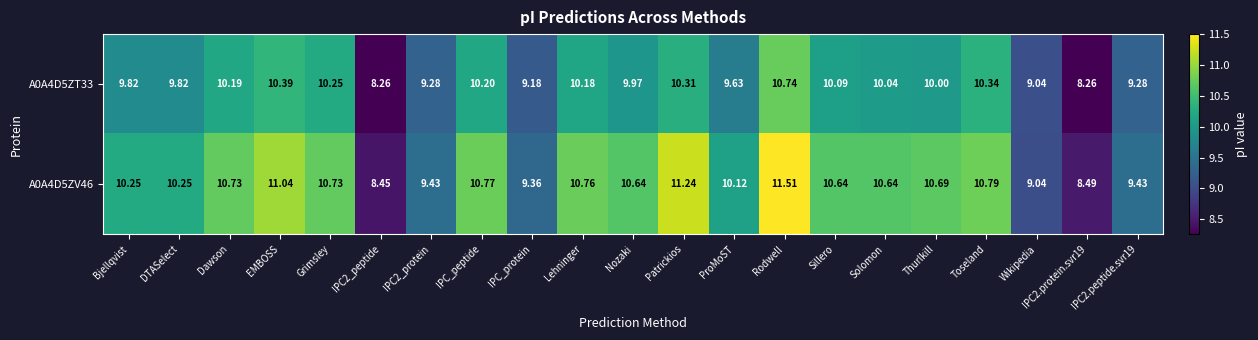

At which label is A0A4D5ZV46 closest to 9?

Wikipedia